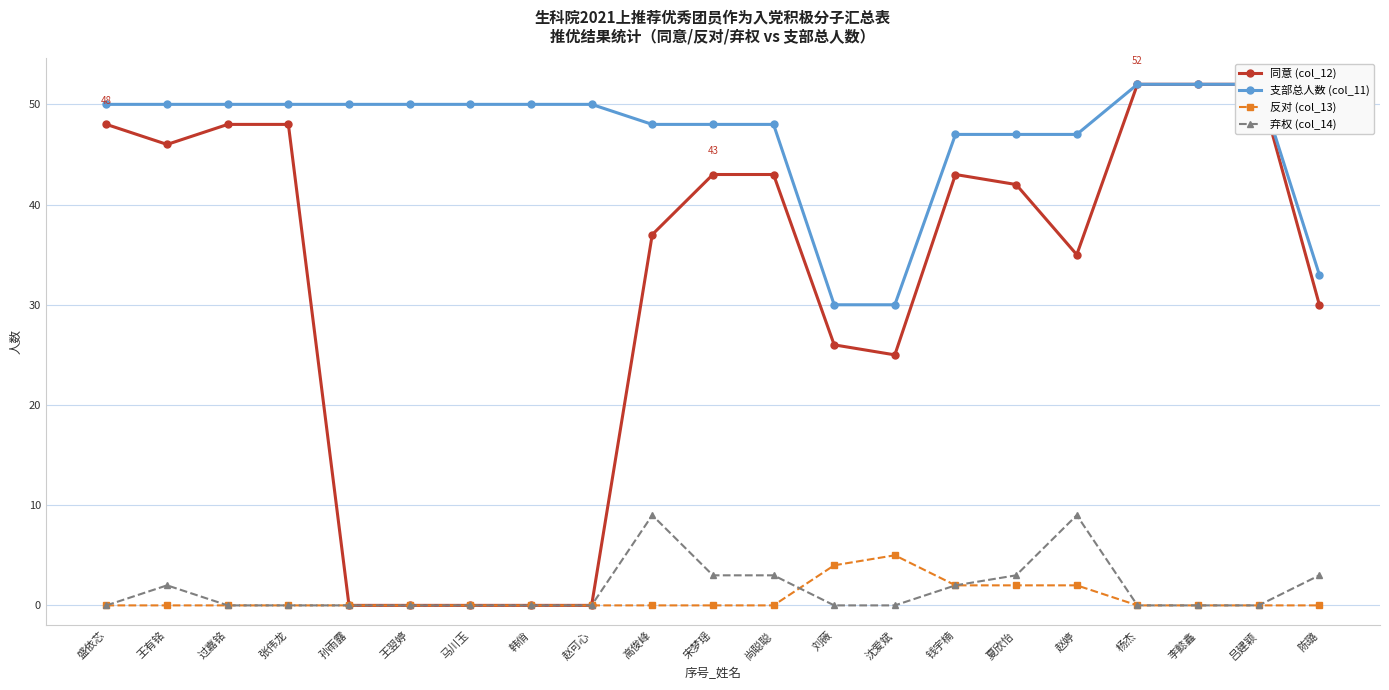

True or false: 同意 (col_12) and 弃权 (col_14) cross at least once.

False